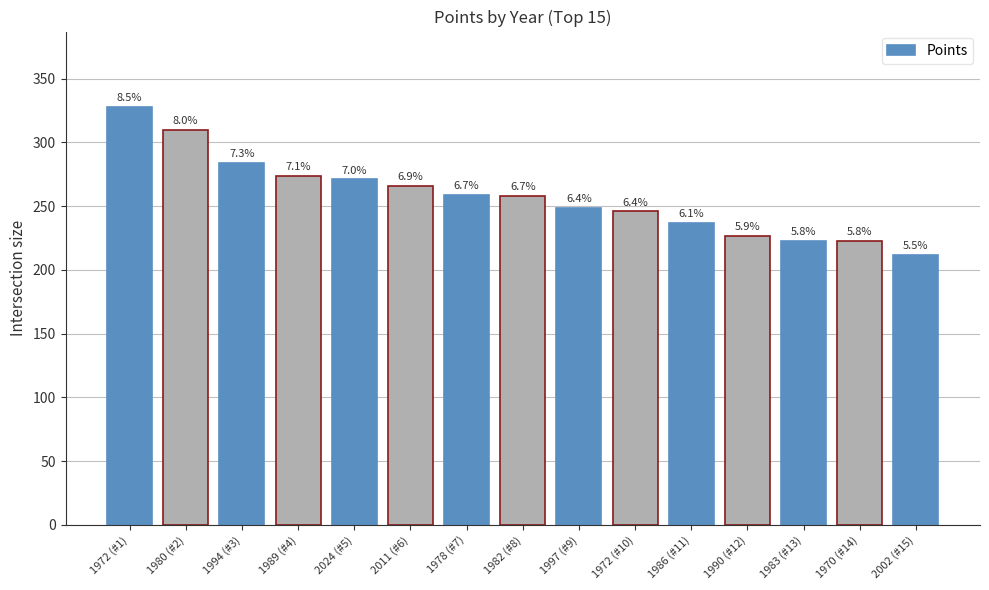

List the labels in order of value, largest first.

1972 (#1), 1980 (#2), 1994 (#3), 1989 (#4), 2024 (#5), 2011 (#6), 1978 (#7), 1982 (#8), 1997 (#9), 1972 (#10), 1986 (#11), 1990 (#12), 1983 (#13), 1970 (#14), 2002 (#15)